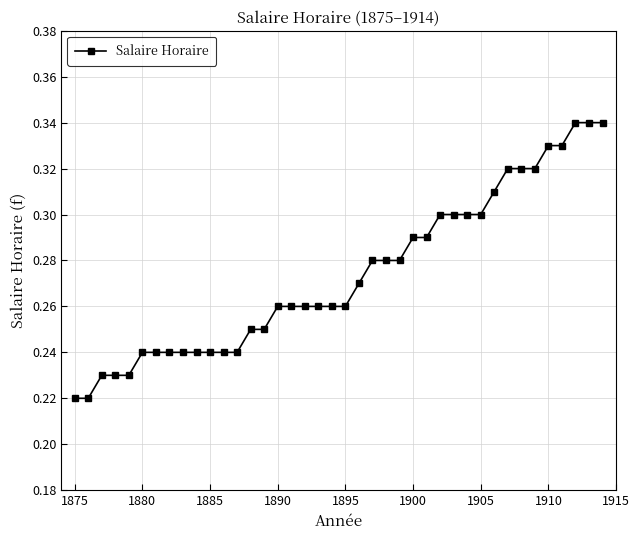

How many values are between 0 and 1?

40